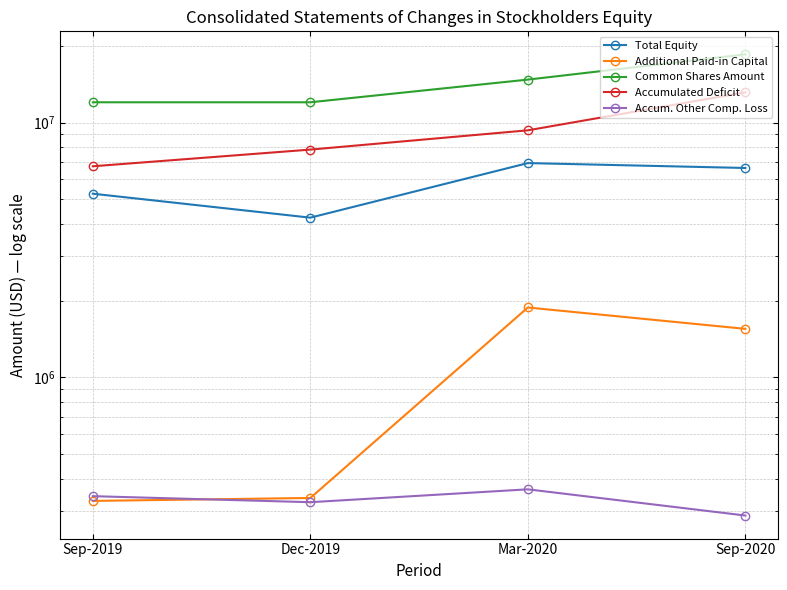

What is the maximum value for Additional Paid-in Capital?

1880721